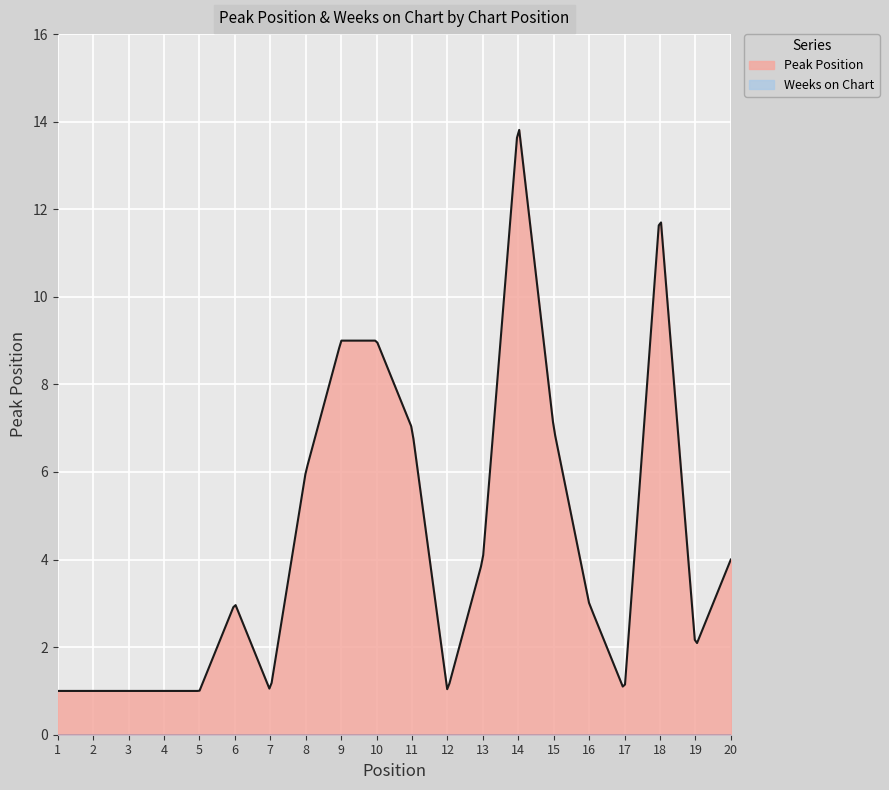

What is the total value across all series at 14?

14